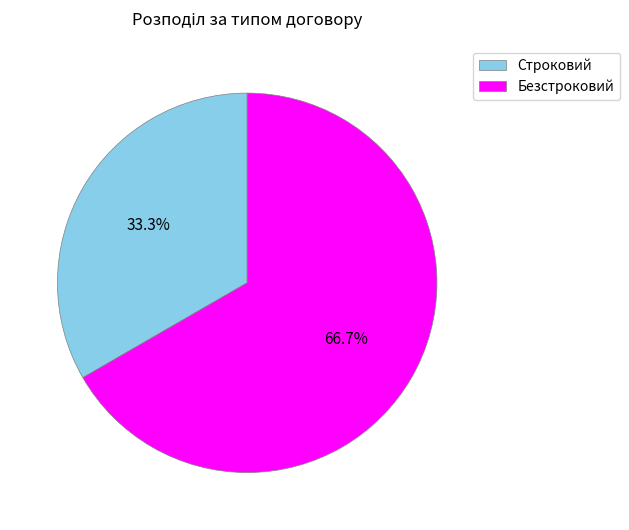

What percentage is the Строковий slice, to the nearest percent?

33%